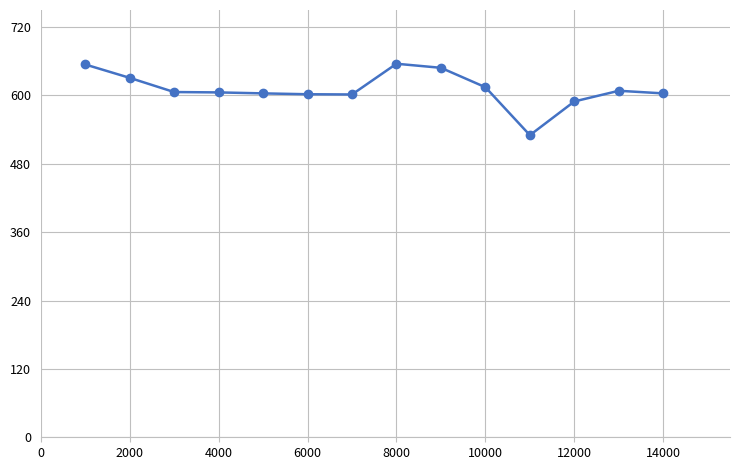

True or false: there are more than 1 points higher than both neighbors.

True